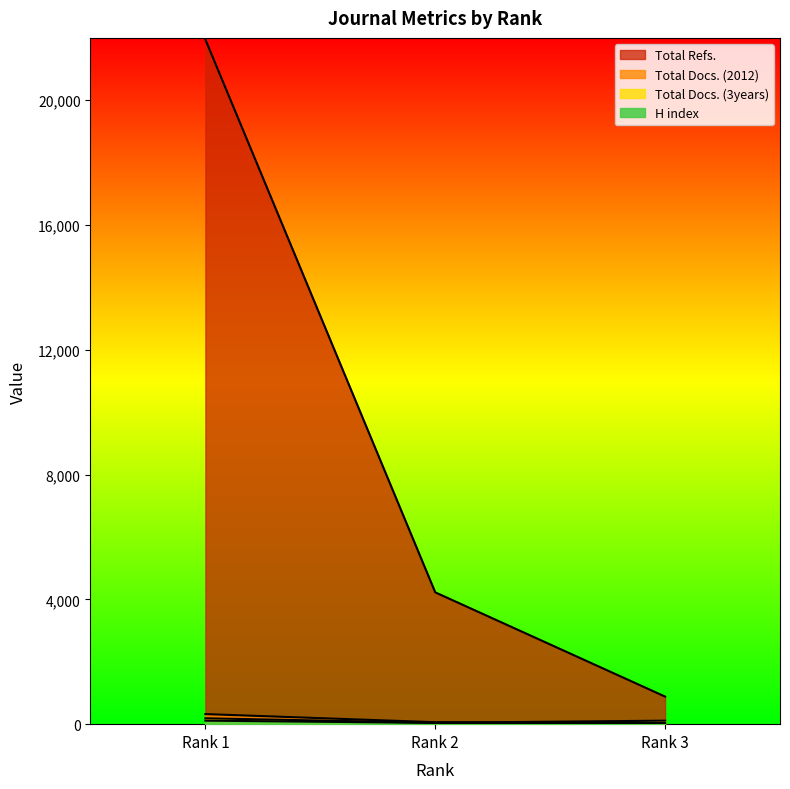

What is the value of the Total Docs. (3years) point at the 1st from the left?

188